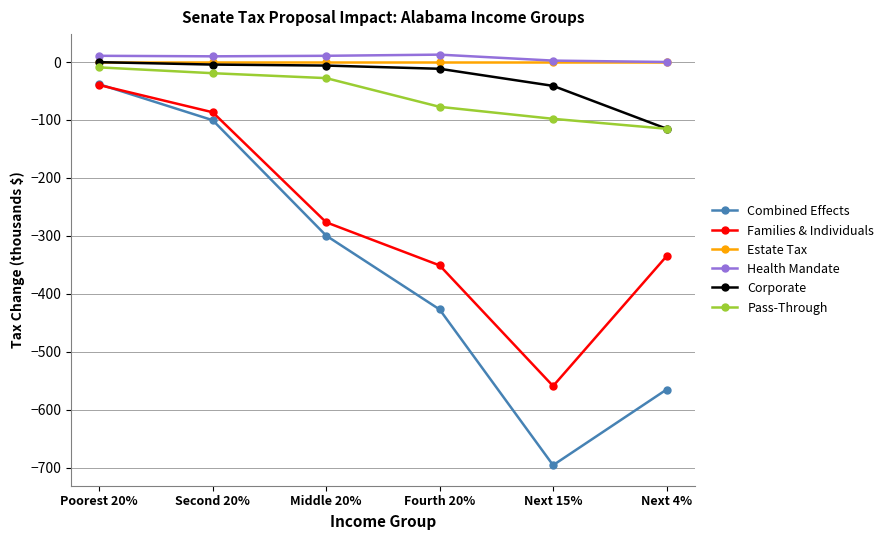

Is it true that Health Mandate equals 12.8 at Fourth 20%?

True